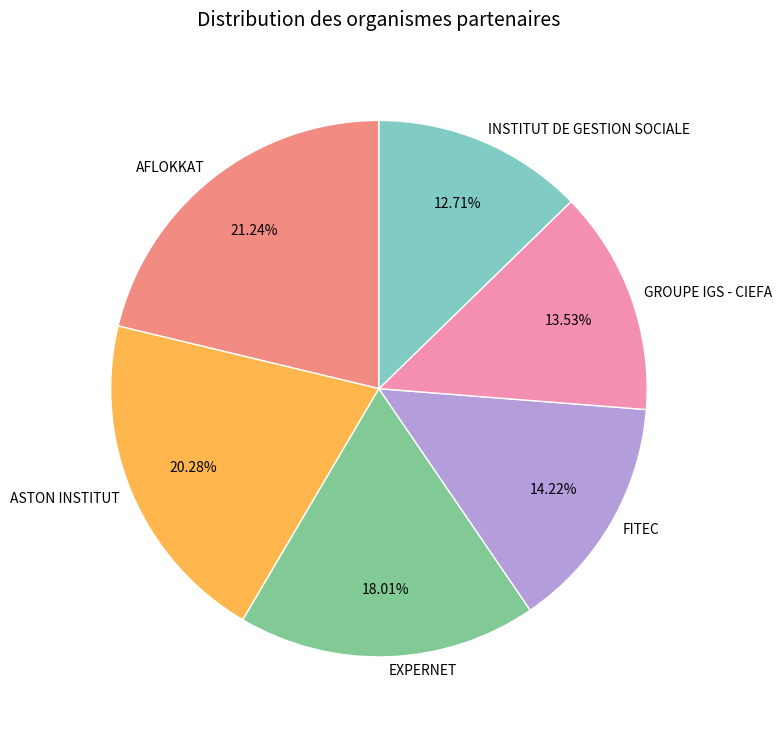

To the nearest percent, what is the difference between the ASTON INSTITUT and FITEC slice percentages?

6%